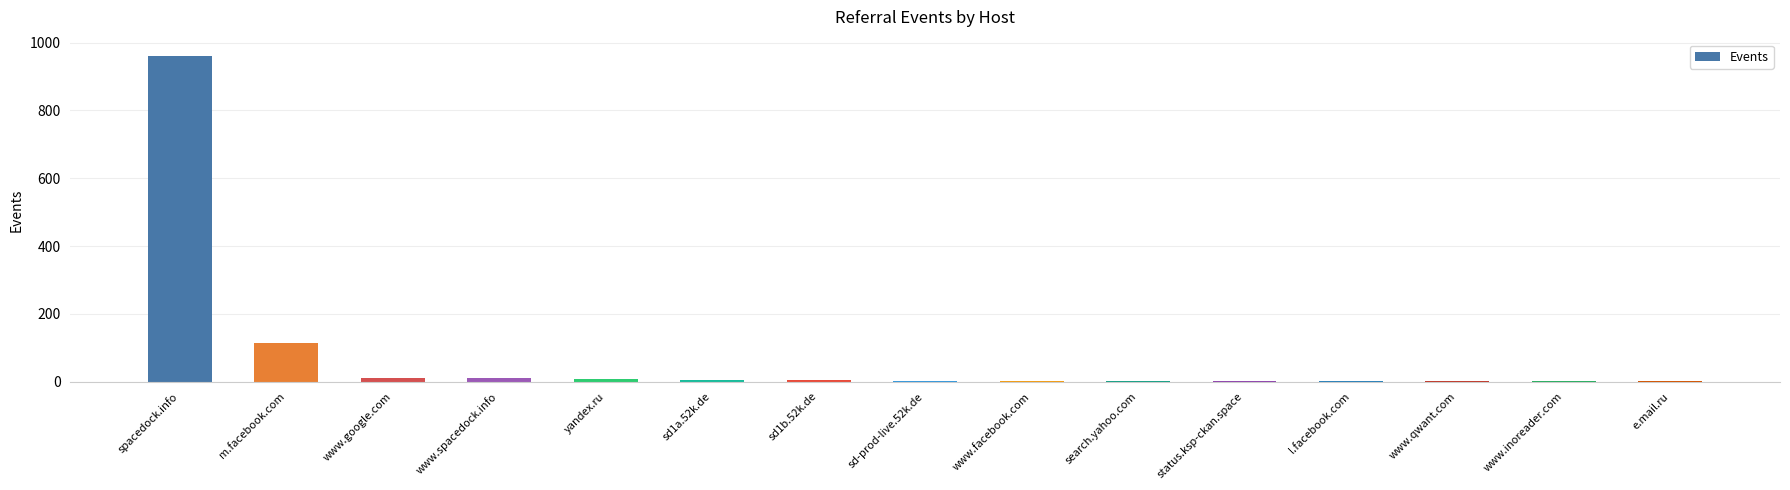

At which label does the data first exceed 3?

spacedock.info